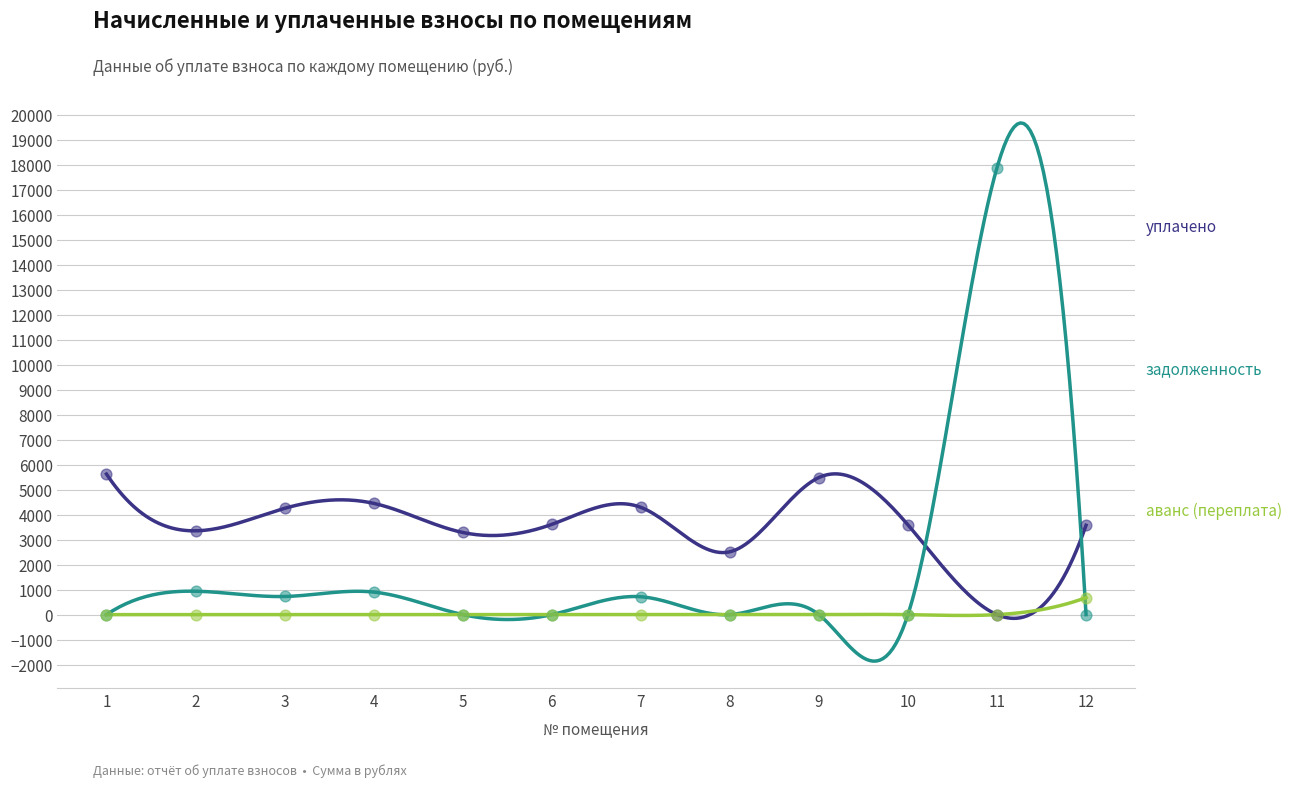

Is the value of уплачено at 11 greater than the value of аванс (переплата) at 2?

No